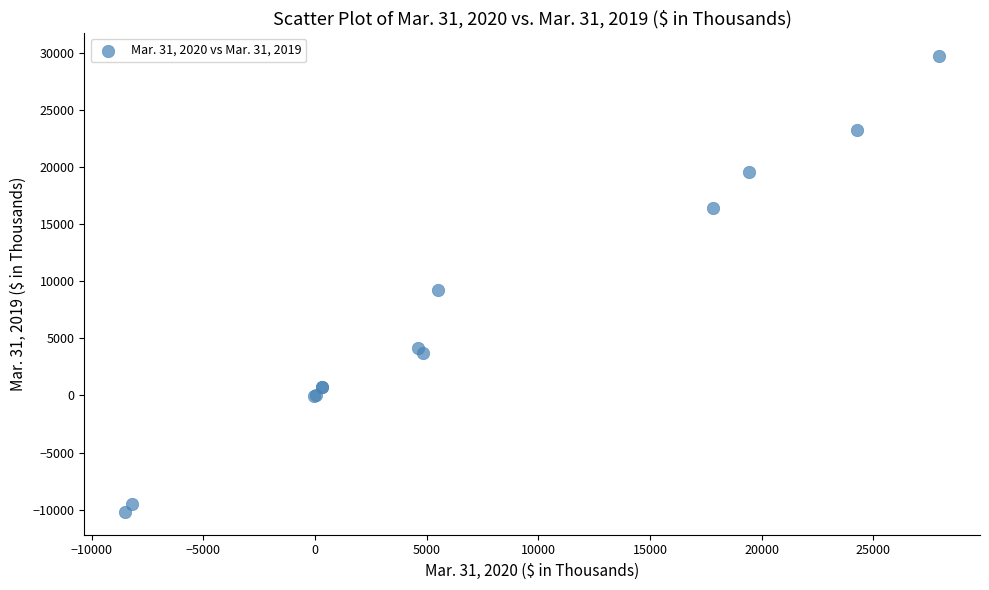

What Y value in the scatter plot is closest to 9785?

9201